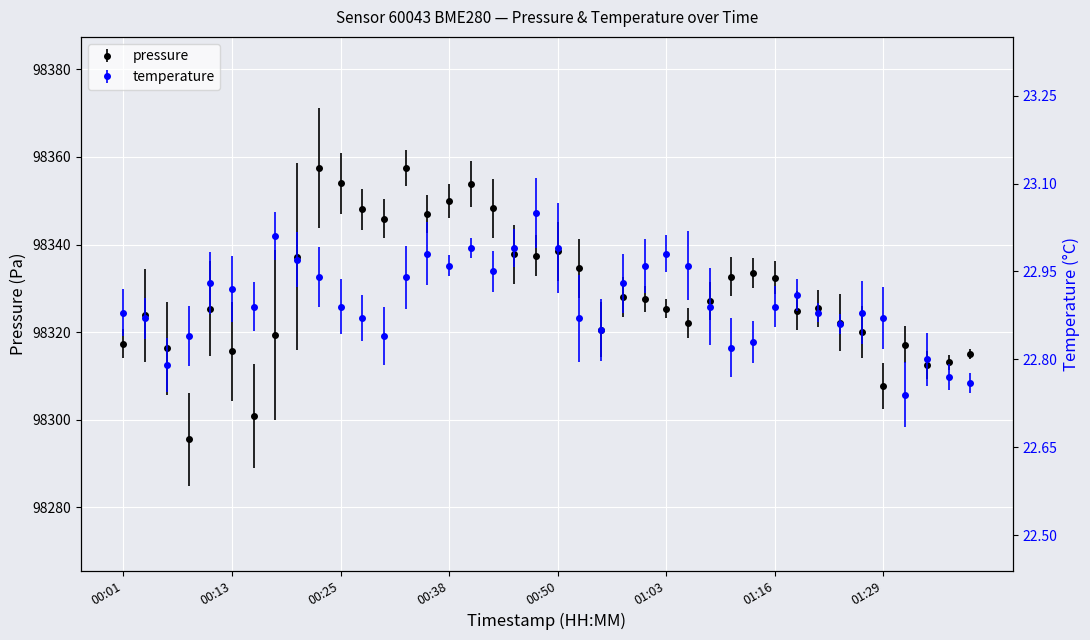

True or false: pressure and temperature intersect in this chart.

False